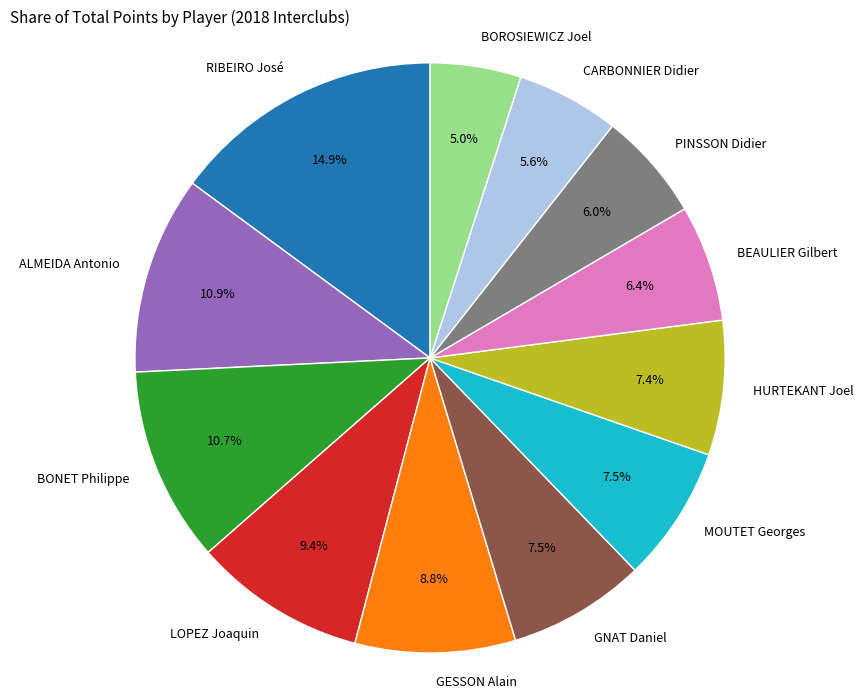

How many segments does this pie chart have?

12